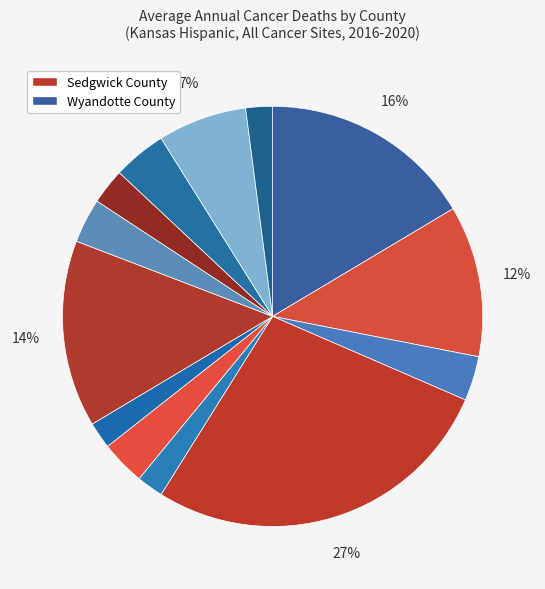

How many slices are in this pie chart?

13